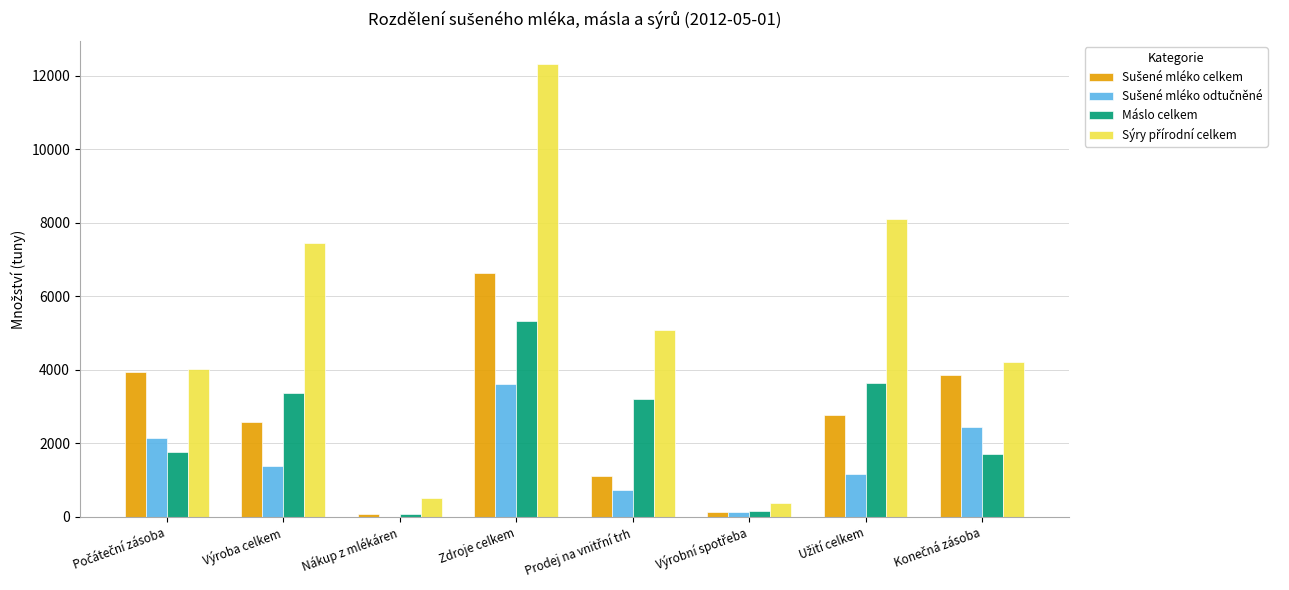

What is the greatest value displayed?

12311.9